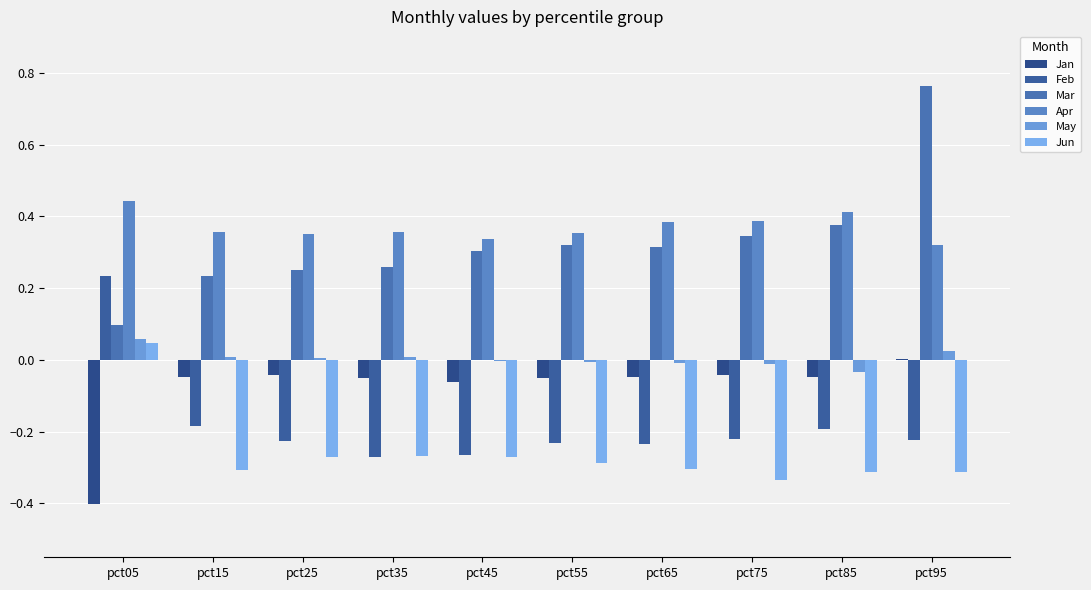

Count the number of data series in this chart.

6